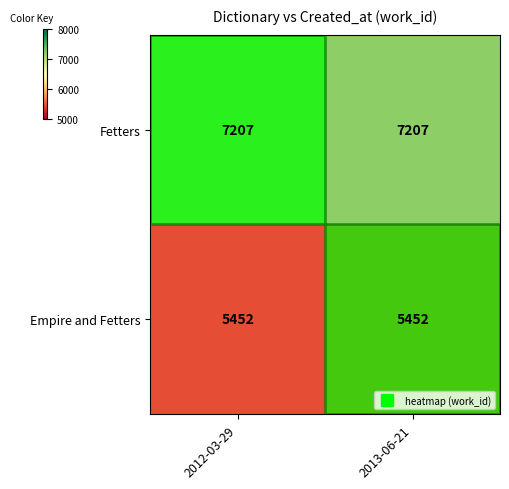

True or false: Fetters has a value of 7207 at 2013-06-21.

True